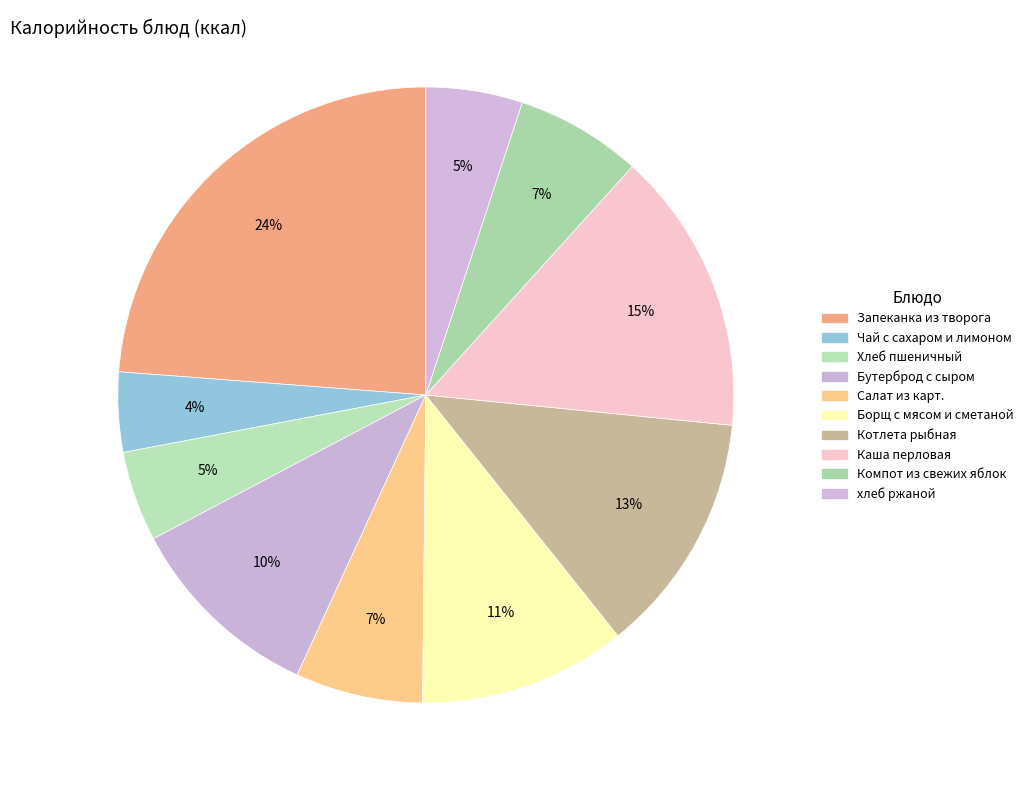

Which category has the smallest portion of the pie?

Чай с сахаром и лимоном